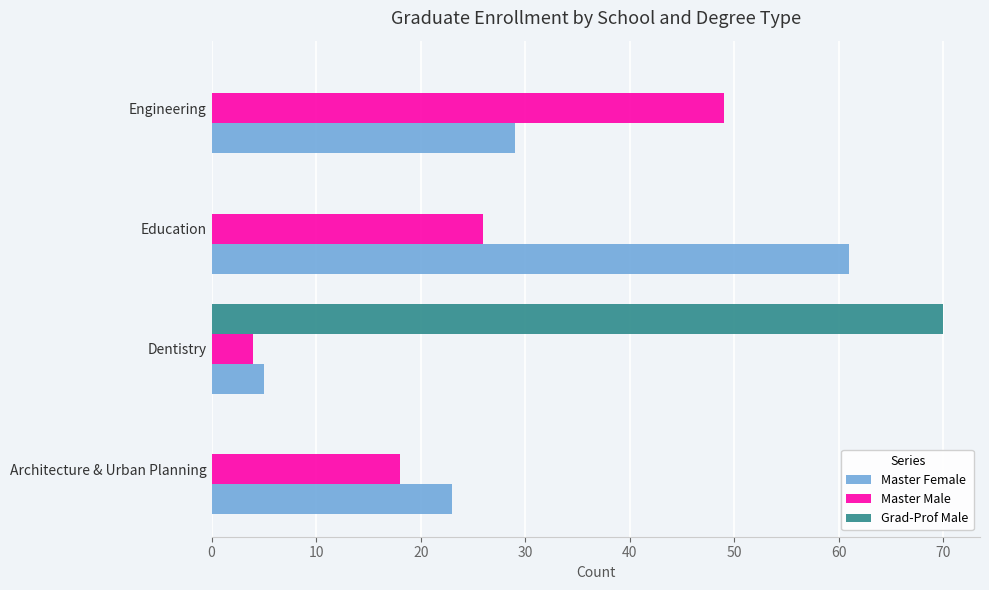

True or false: Grad-Prof Male has a value of 70 at Dentistry.

True